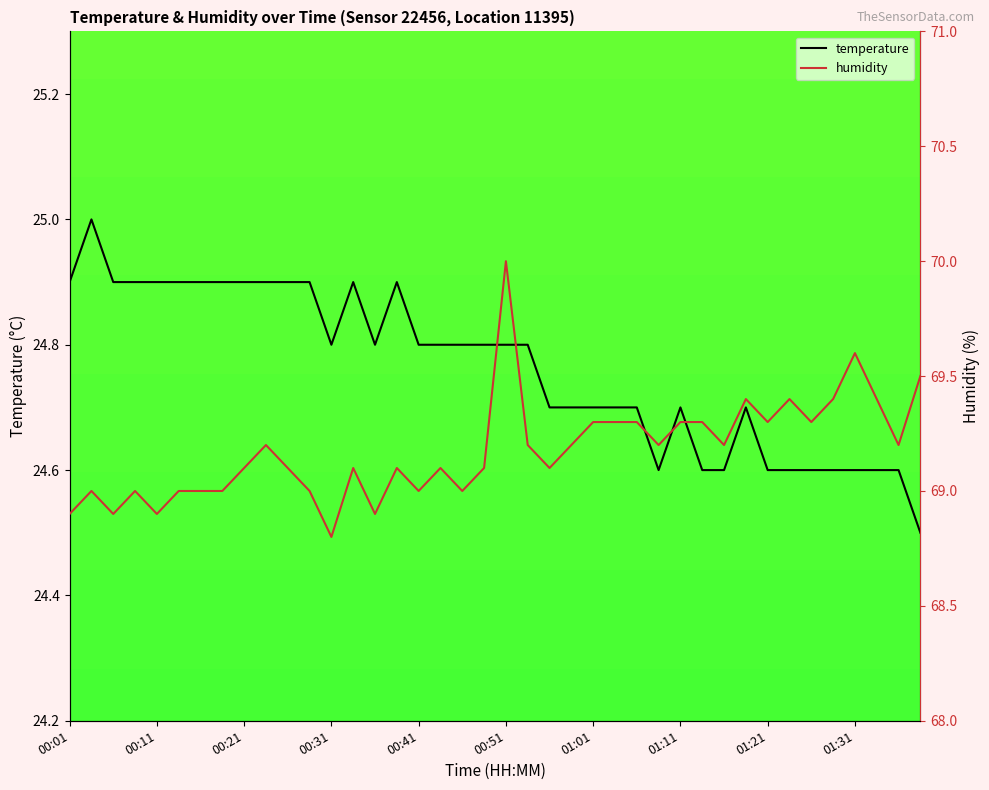

What is the maximum value for temperature?

25.0